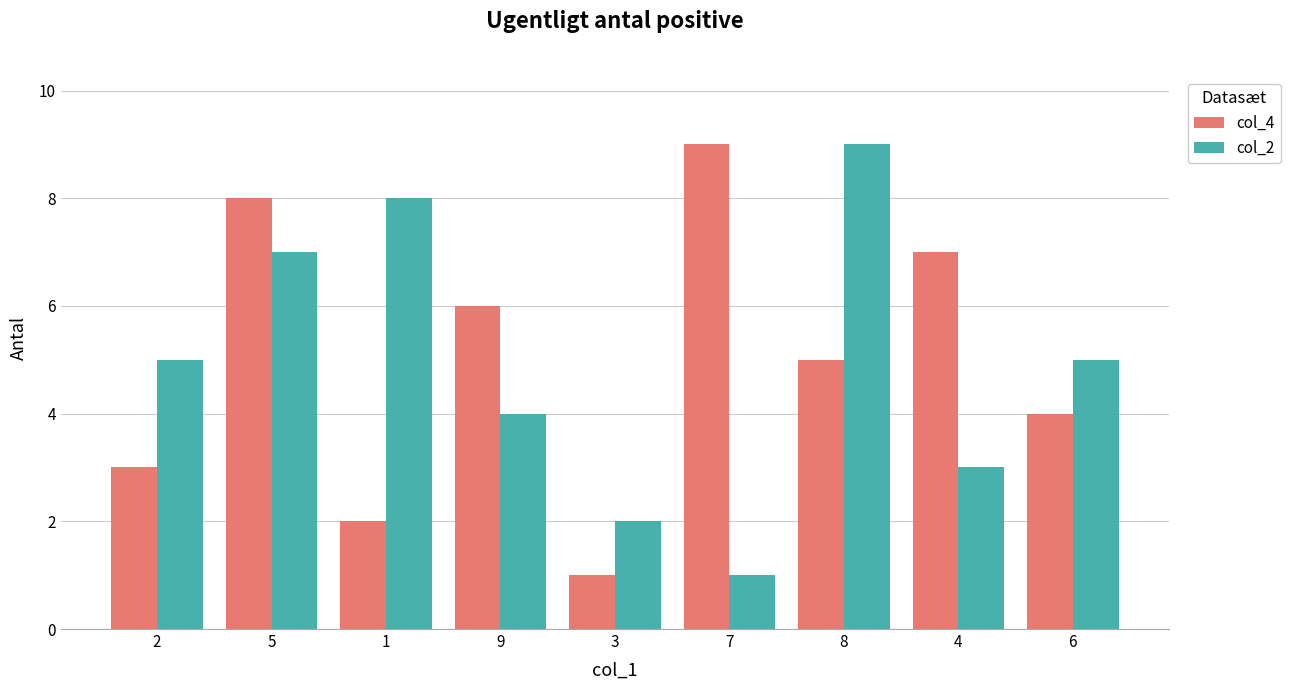

What is the difference between the highest and lowest values at 8?

4